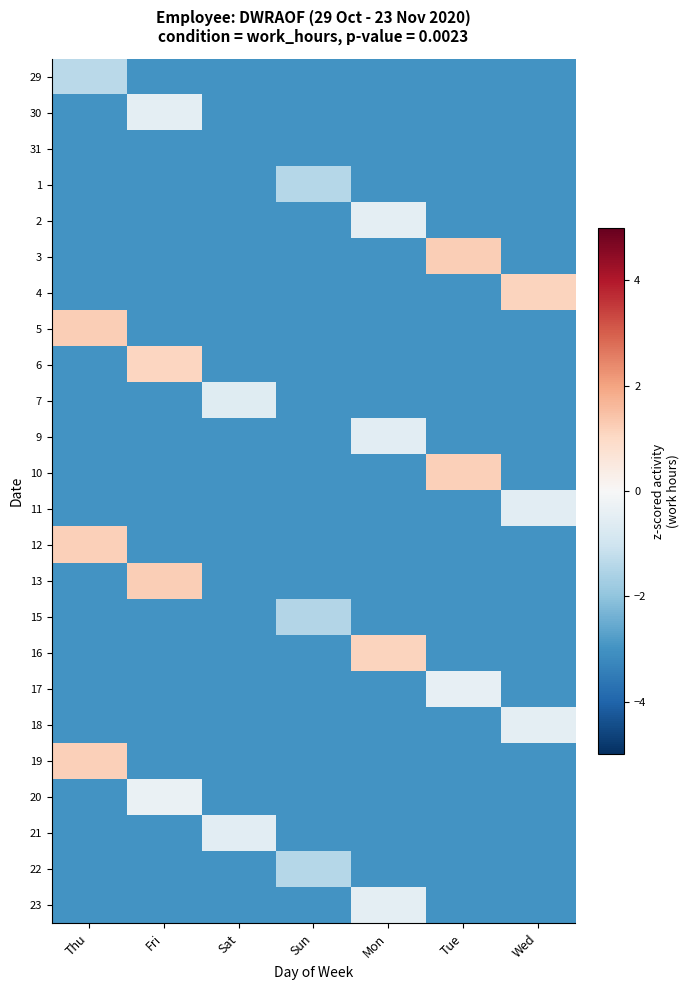

Reading left to right, extract all data points from this chart.

29: Thu=-1.4	Fri=-3.0	Sat=-3.0	Sun=-3.0	Mon=-3.0	Tue=-3.0	Wed=-3.0
30: Thu=-3.0	Fri=-0.5	Sat=-3.0	Sun=-3.0	Mon=-3.0	Tue=-3.0	Wed=-3.0
31: Thu=-3.0	Fri=-3.0	Sat=-3.0	Sun=-3.0	Mon=-3.0	Tue=-3.0	Wed=-3.0
1: Thu=-3.0	Fri=-3.0	Sat=-3.0	Sun=-1.4	Mon=-3.0	Tue=-3.0	Wed=-3.0
2: Thu=-3.0	Fri=-3.0	Sat=-3.0	Sun=-3.0	Mon=-0.5	Tue=-3.0	Wed=-3.0
3: Thu=-3.0	Fri=-3.0	Sat=-3.0	Sun=-3.0	Mon=-3.0	Tue=1.2	Wed=-3.0
4: Thu=-3.0	Fri=-3.0	Sat=-3.0	Sun=-3.0	Mon=-3.0	Tue=-3.0	Wed=1.1
5: Thu=1.2	Fri=-3.0	Sat=-3.0	Sun=-3.0	Mon=-3.0	Tue=-3.0	Wed=-3.0
6: Thu=-3.0	Fri=1.1	Sat=-3.0	Sun=-3.0	Mon=-3.0	Tue=-3.0	Wed=-3.0
7: Thu=-3.0	Fri=-3.0	Sat=-0.6	Sun=-3.0	Mon=-3.0	Tue=-3.0	Wed=-3.0
9: Thu=-3.0	Fri=-3.0	Sat=-3.0	Sun=-3.0	Mon=-0.5	Tue=-3.0	Wed=-3.0
10: Thu=-3.0	Fri=-3.0	Sat=-3.0	Sun=-3.0	Mon=-3.0	Tue=1.2	Wed=-3.0
11: Thu=-3.0	Fri=-3.0	Sat=-3.0	Sun=-3.0	Mon=-3.0	Tue=-3.0	Wed=-0.5
12: Thu=1.2	Fri=-3.0	Sat=-3.0	Sun=-3.0	Mon=-3.0	Tue=-3.0	Wed=-3.0
13: Thu=-3.0	Fri=1.2	Sat=-3.0	Sun=-3.0	Mon=-3.0	Tue=-3.0	Wed=-3.0
15: Thu=-3.0	Fri=-3.0	Sat=-3.0	Sun=-1.5	Mon=-3.0	Tue=-3.0	Wed=-3.0
16: Thu=-3.0	Fri=-3.0	Sat=-3.0	Sun=-3.0	Mon=1.1	Tue=-3.0	Wed=-3.0
17: Thu=-3.0	Fri=-3.0	Sat=-3.0	Sun=-3.0	Mon=-3.0	Tue=-0.4	Wed=-3.0
18: Thu=-3.0	Fri=-3.0	Sat=-3.0	Sun=-3.0	Mon=-3.0	Tue=-3.0	Wed=-0.5
19: Thu=1.2	Fri=-3.0	Sat=-3.0	Sun=-3.0	Mon=-3.0	Tue=-3.0	Wed=-3.0
20: Thu=-3.0	Fri=-0.3	Sat=-3.0	Sun=-3.0	Mon=-3.0	Tue=-3.0	Wed=-3.0
21: Thu=-3.0	Fri=-3.0	Sat=-0.5	Sun=-3.0	Mon=-3.0	Tue=-3.0	Wed=-3.0
22: Thu=-3.0	Fri=-3.0	Sat=-3.0	Sun=-1.4	Mon=-3.0	Tue=-3.0	Wed=-3.0
23: Thu=-3.0	Fri=-3.0	Sat=-3.0	Sun=-3.0	Mon=-0.5	Tue=-3.0	Wed=-3.0